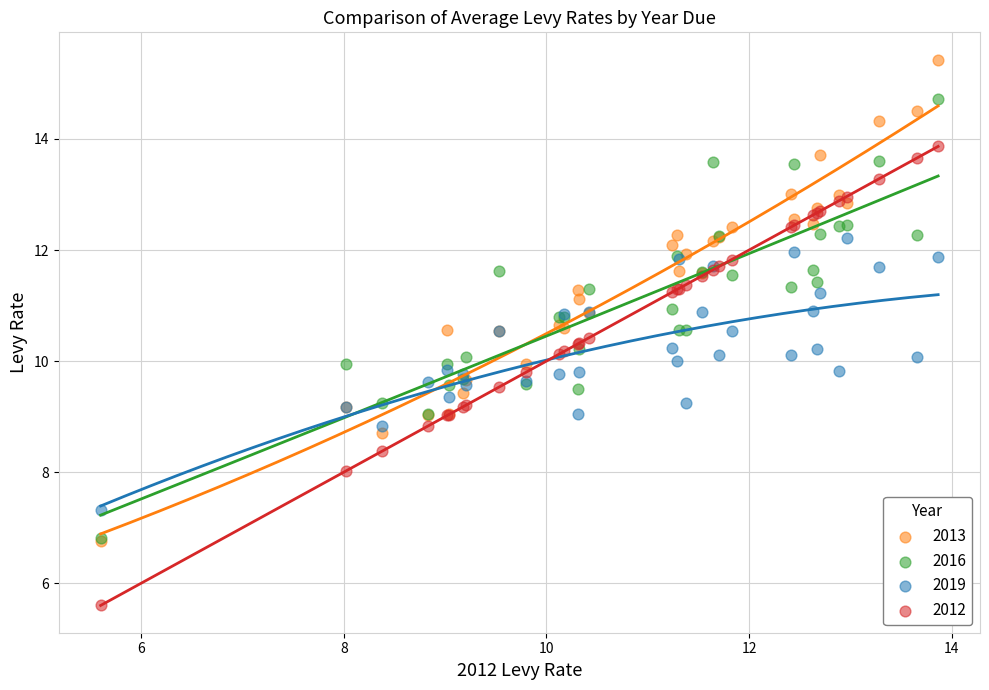

Which series has the widest spread of Y values?

2013